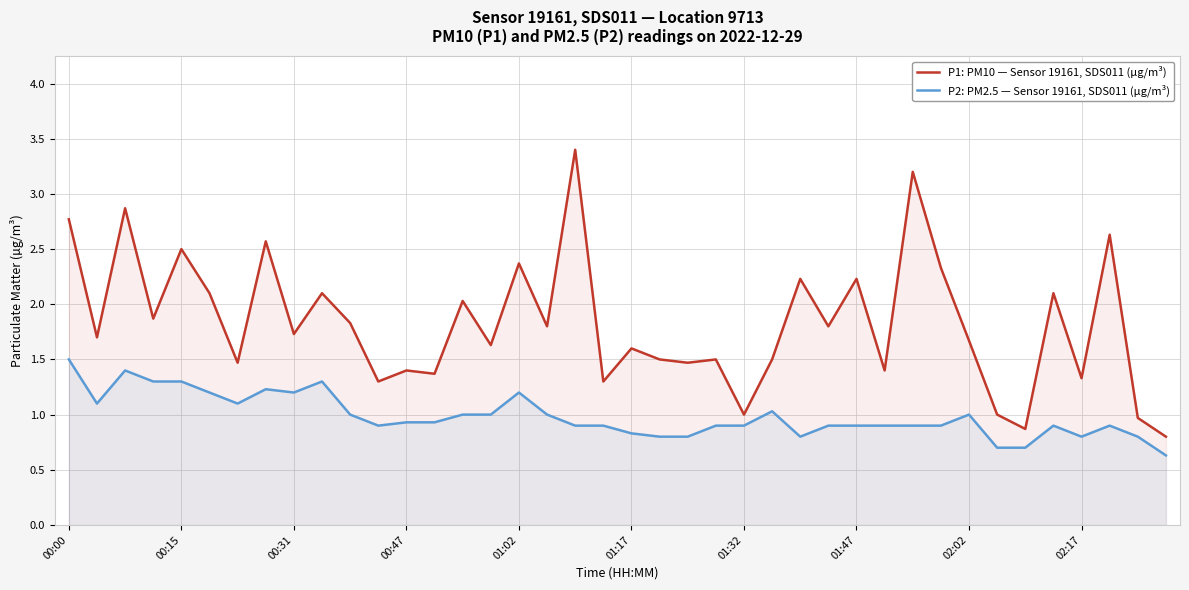

List the series in order of their peak value, highest first.

P1: PM10 — Sensor 19161, SDS011 (µg/m³), P2: PM2.5 — Sensor 19161, SDS011 (µg/m³)